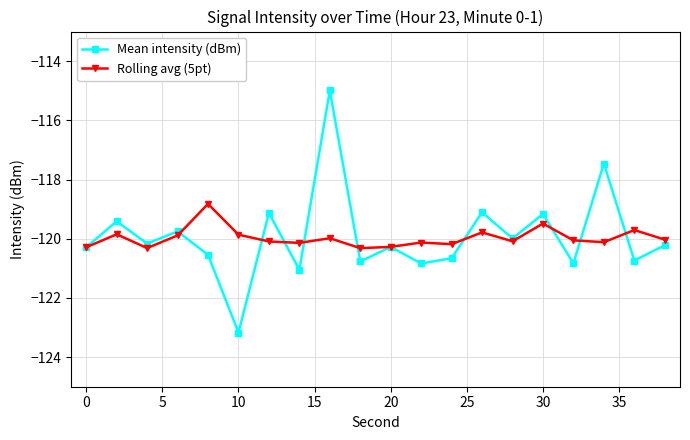

Which series has the widest spread of values?

Mean intensity (dBm)